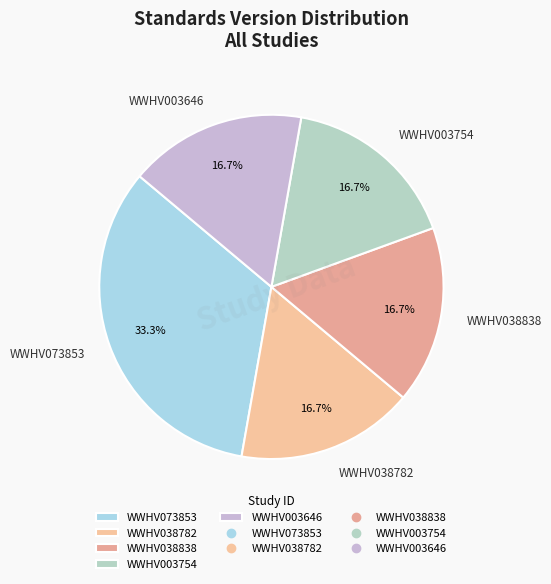

What is the ratio of the value at WWHV038838 to the value at WWHV073853?

0.5